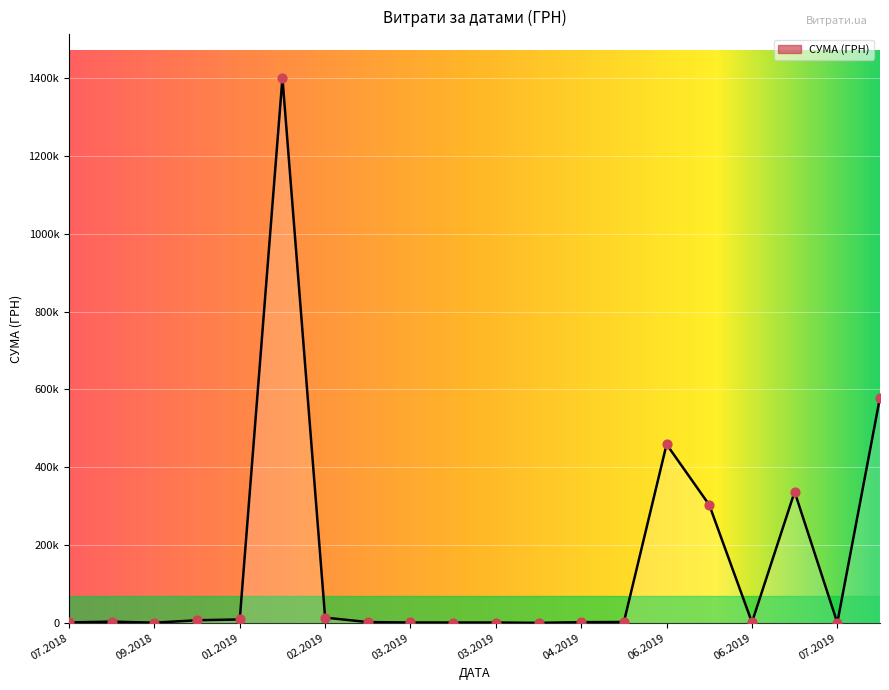

Is this an area chart (filled region under the line)?

Yes